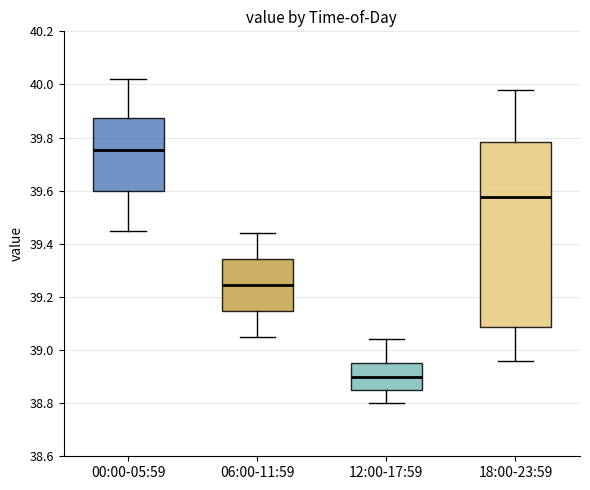

Where does the upper whisker of the box for 12:00-17:59 end on the y-axis? The values are not printed on the chart, so give them approximately, as read against the axis.

39.04